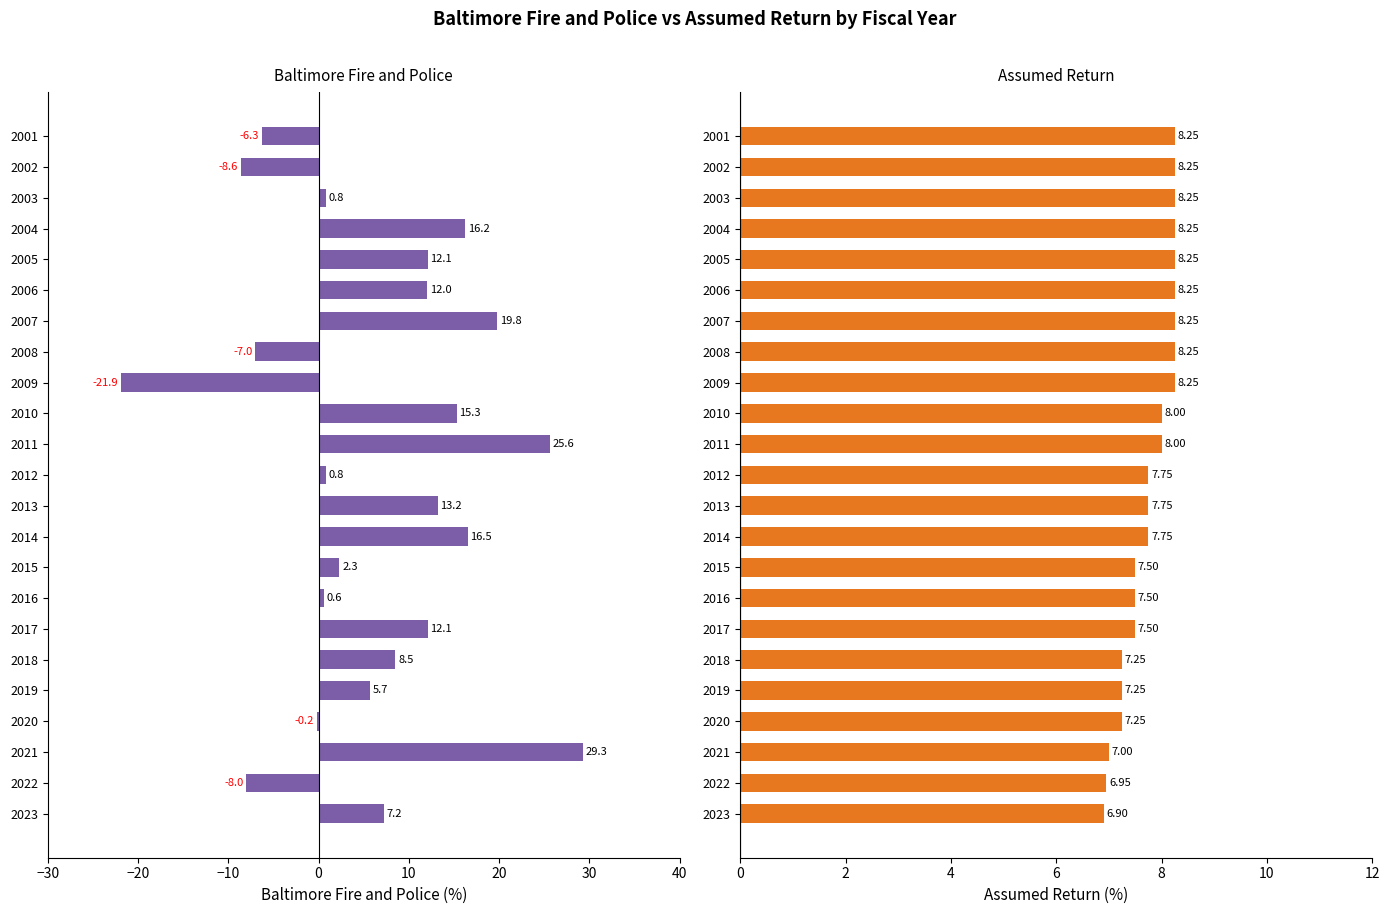

What is the maximum value shown in the chart?

29.3